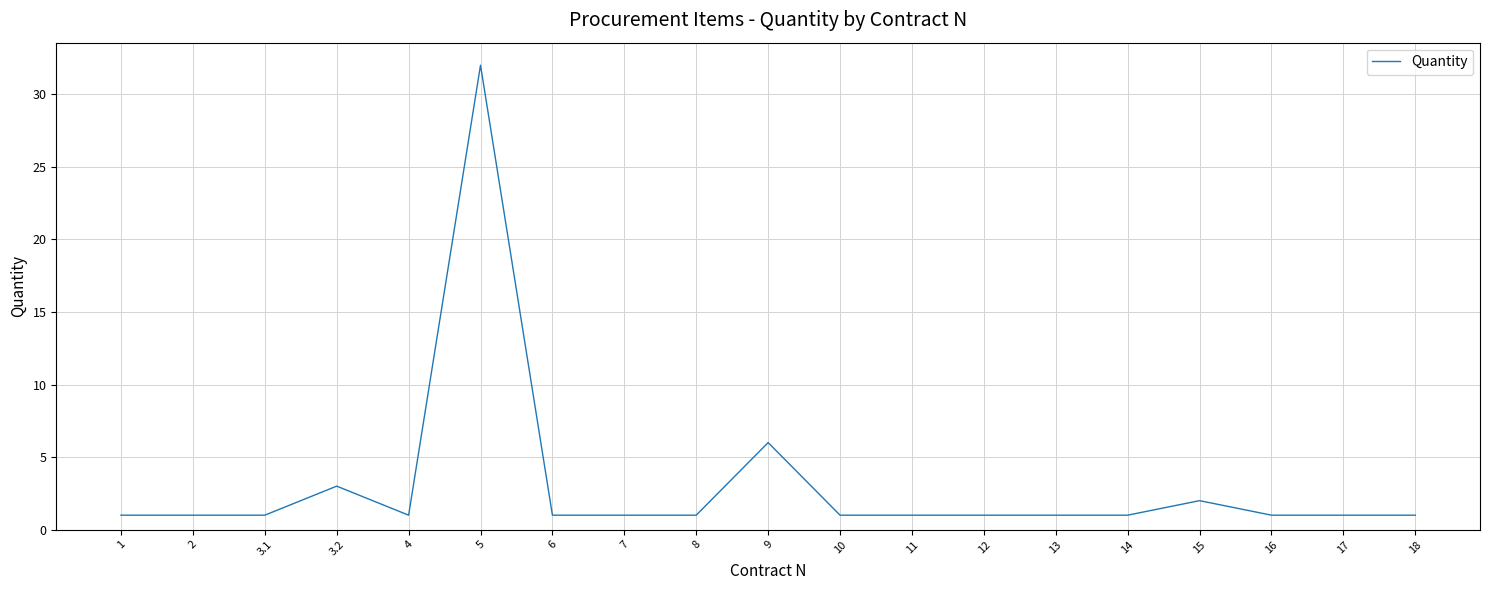

How many series are shown in this chart?

1